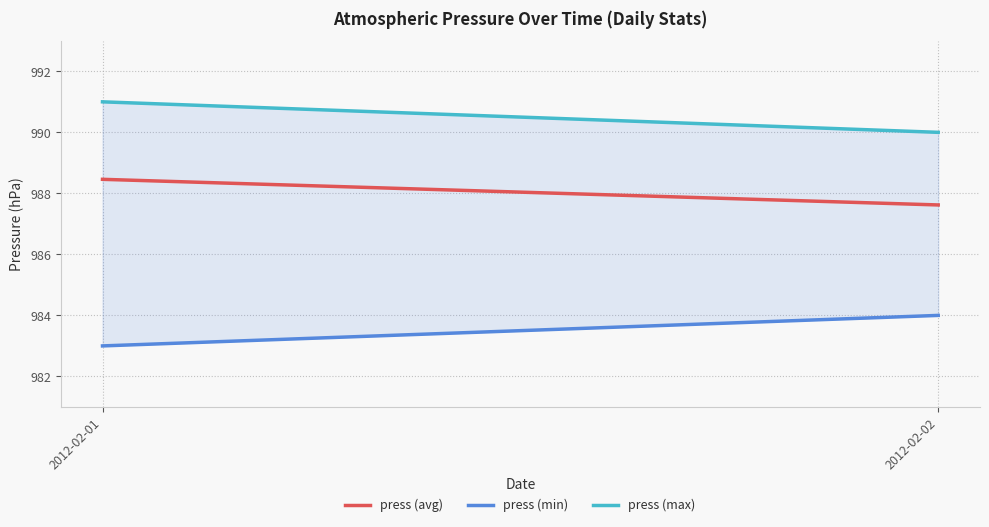

What is the average value of the press (min) series?

983.5